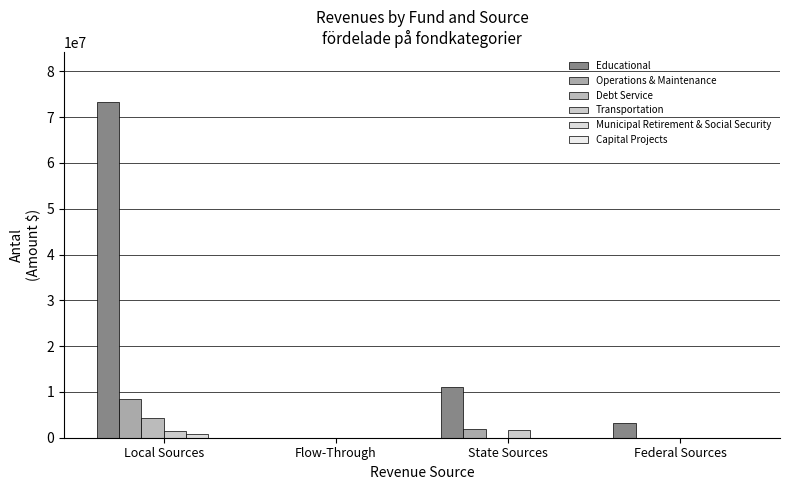

What is the spread (max minus min) of values at Federal Sources?

3260687